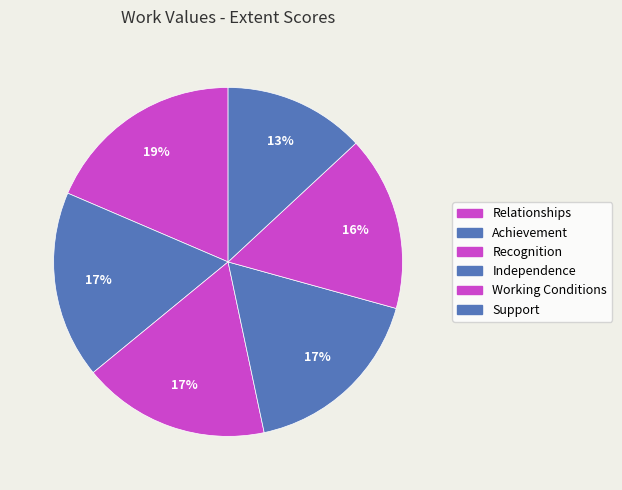

Approximately how many times larger is the value at Support compared to Independence?

0.8